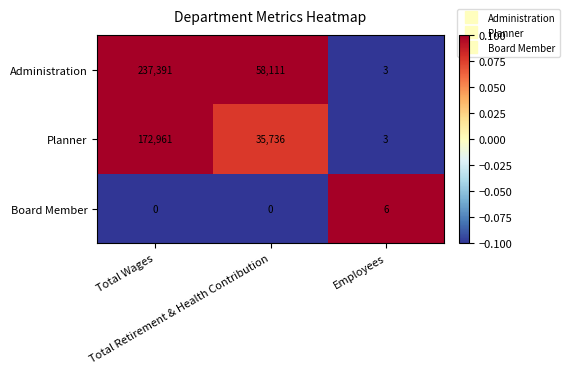

Which series has the largest range (max minus min)?

Administration